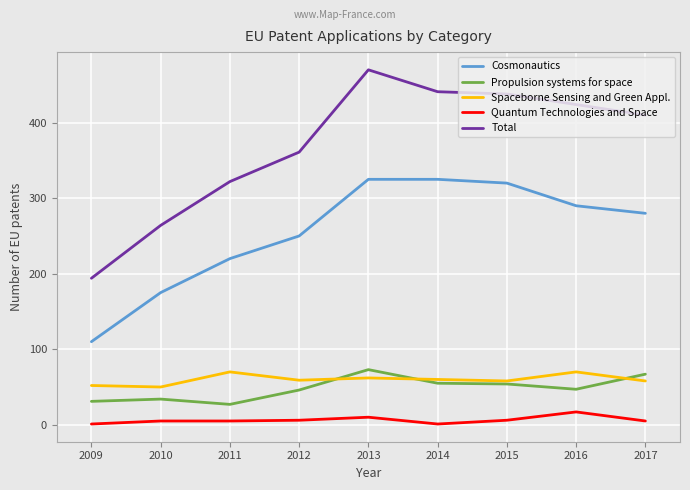

Which series has the widest spread of values?

Total